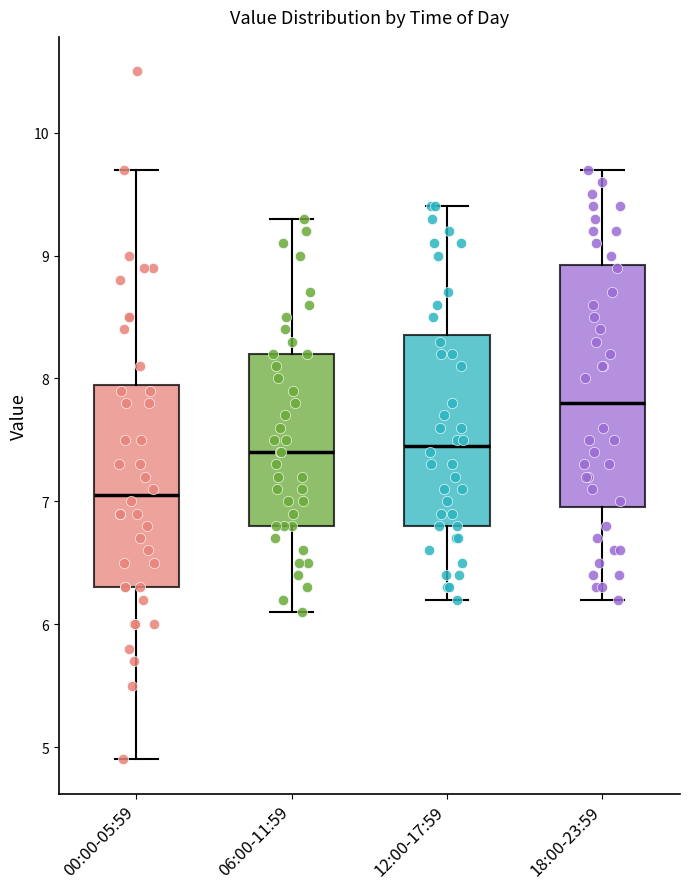

Comparing the boxes themselves (not the whiskers), which one is the tallest?

18:00-23:59